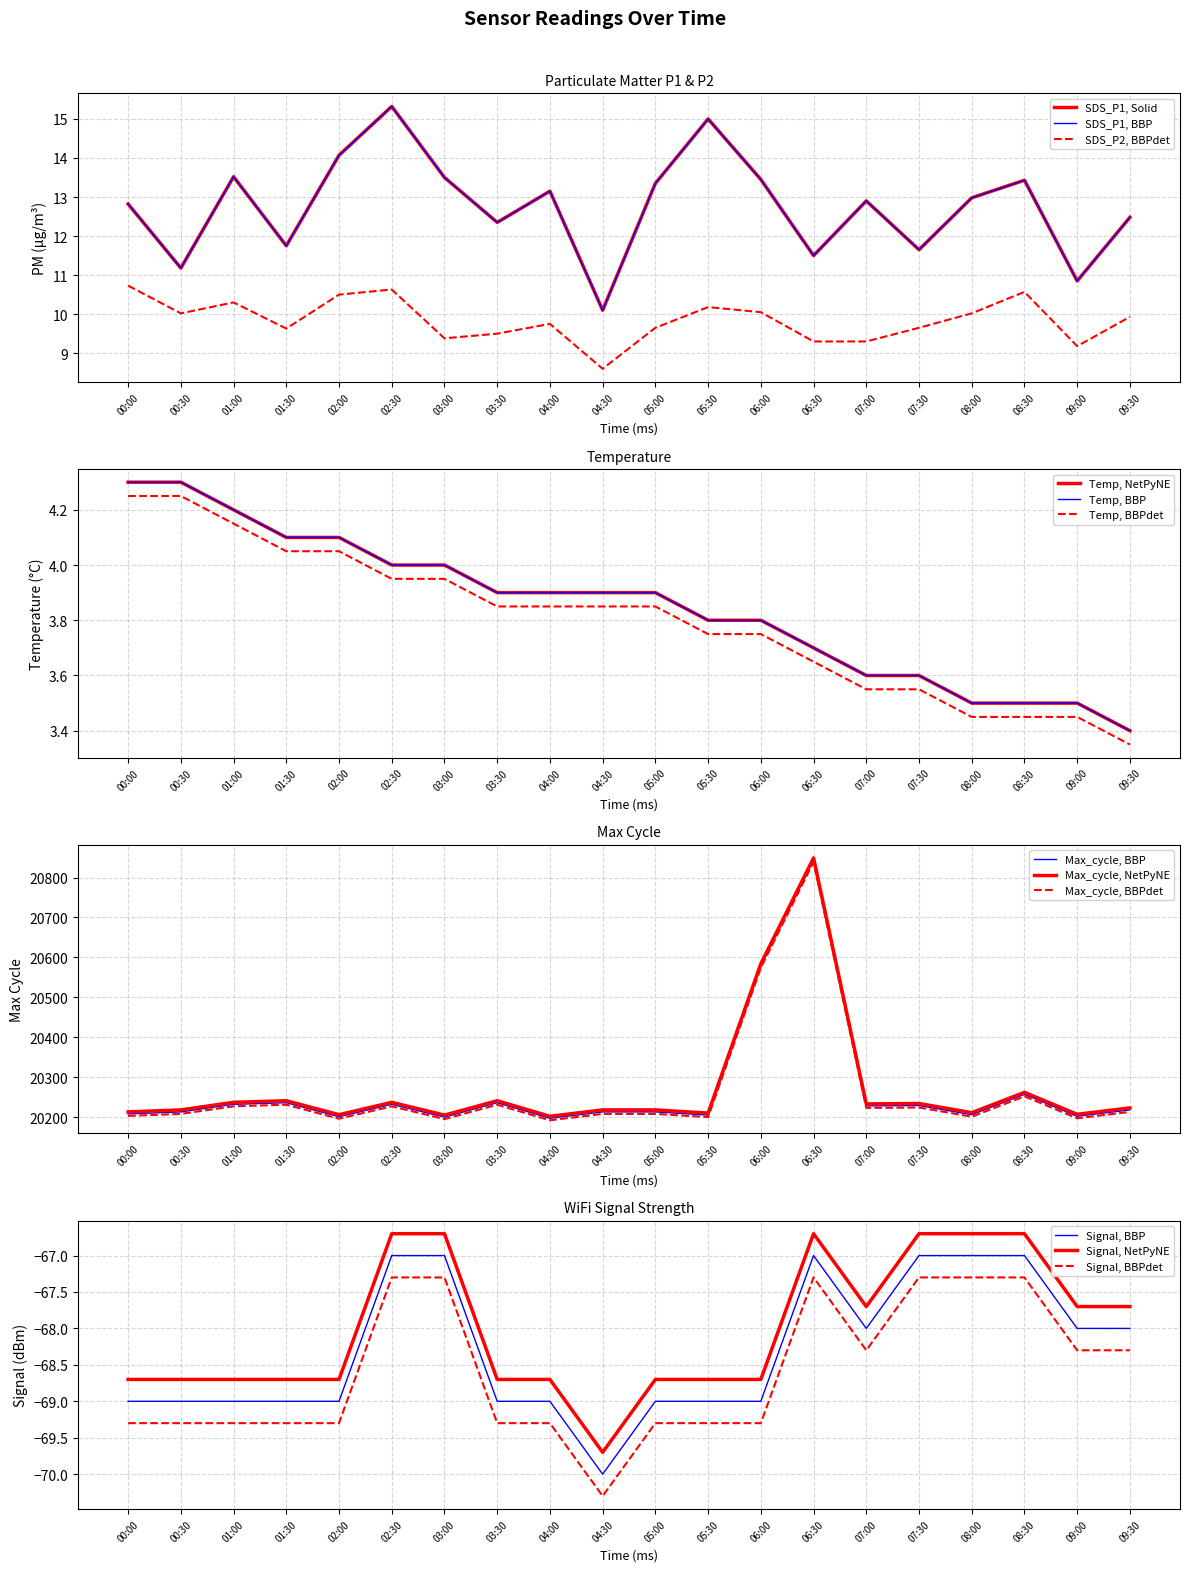

At which label is Max_cycle, BBP closest to 20520?

06:00